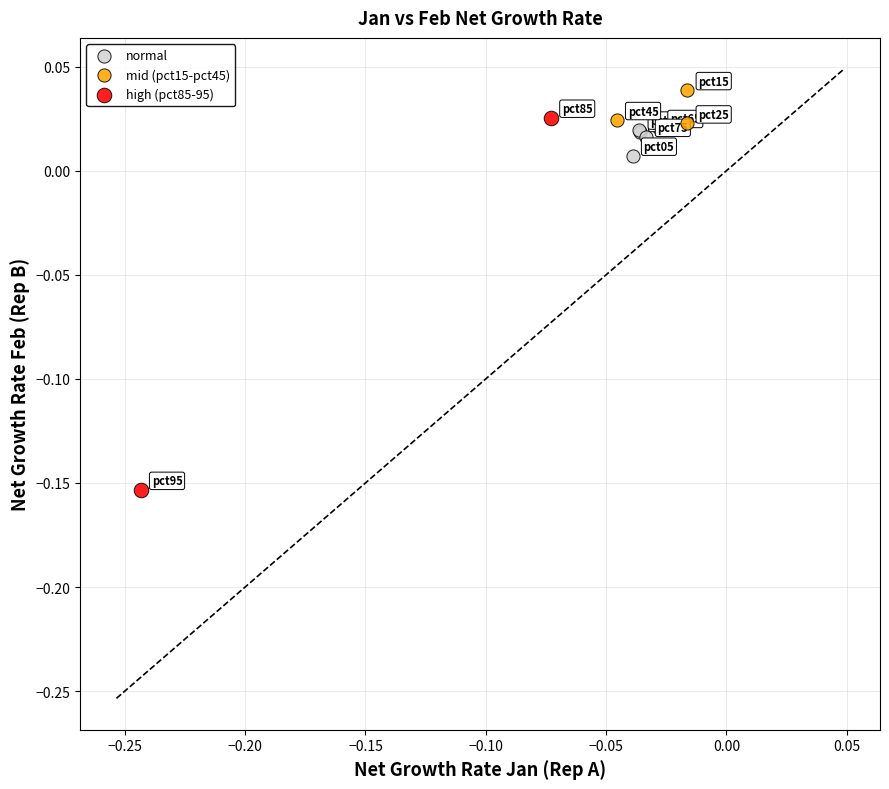

Which series reaches the maximum Y coordinate?

mid (pct15-pct45)